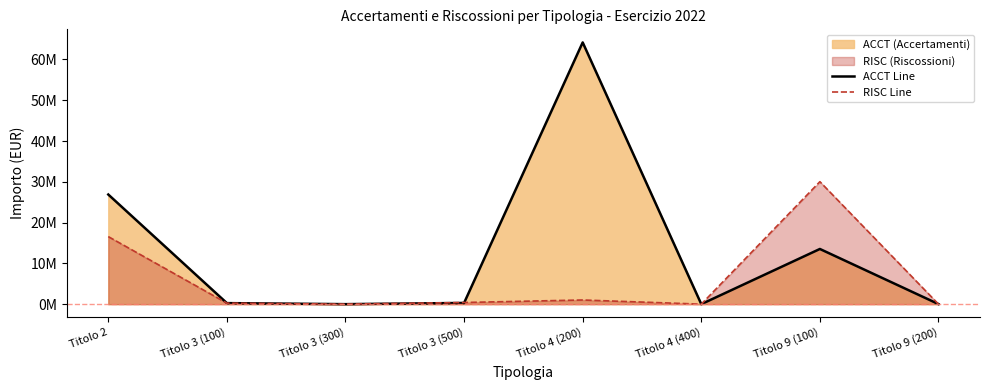

What is the maximum value shown in the chart?

64181532.0